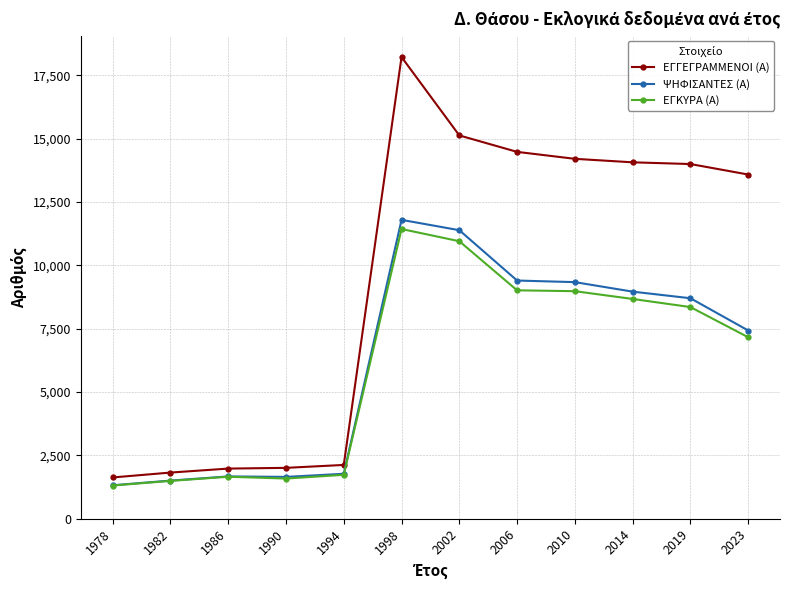

What value does the ΨΗΦΙΣΑΝΤΕΣ (Α) series have at 2023, to the nearest 10?

7430